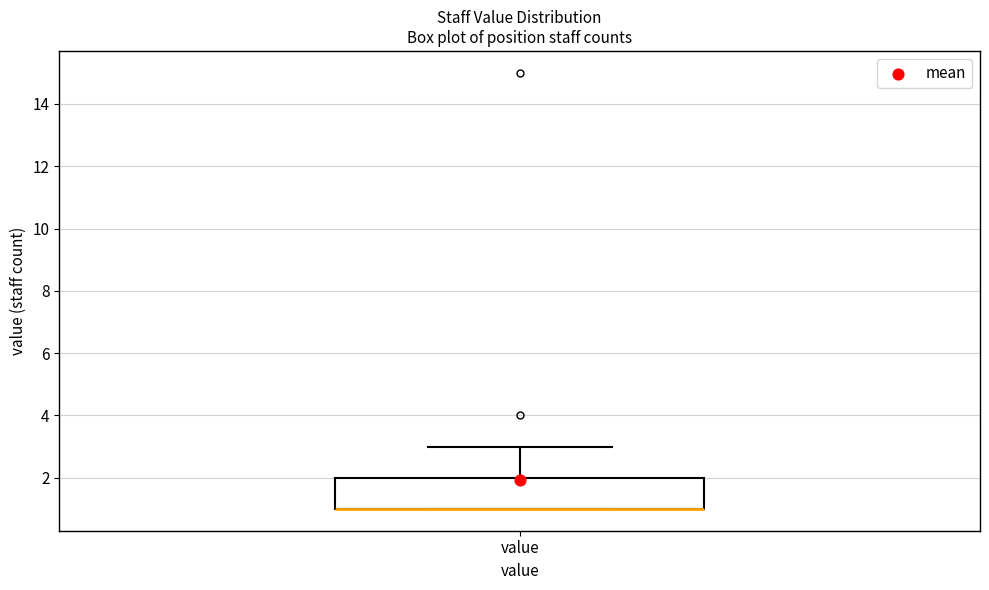

Transcribe this box plot: give where the median line is, the range the box spans, and where the two whiskers end, as read against the y-axis. The values are not printed on the chart, so give them approximately, as read against the axis.

median 1 (drawn on the box's lower edge), box 1 to 2, whiskers 1 to 3